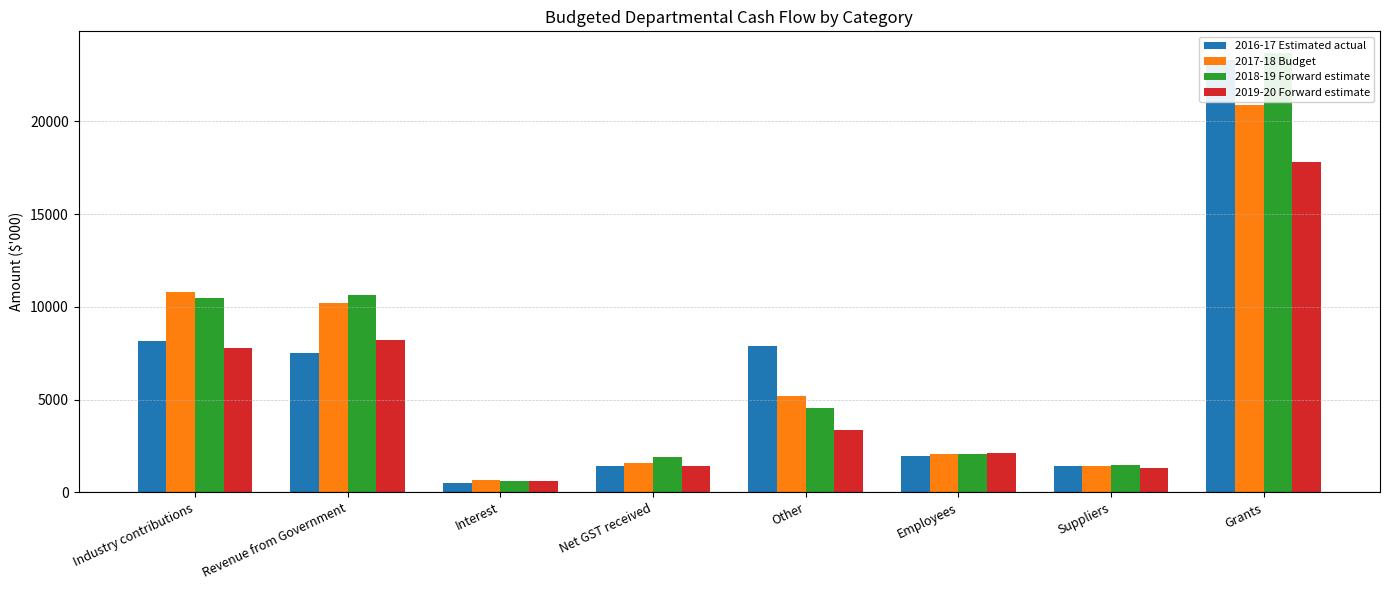

Where does the 2018-19 Forward estimate series first go above 4570?

Industry contributions